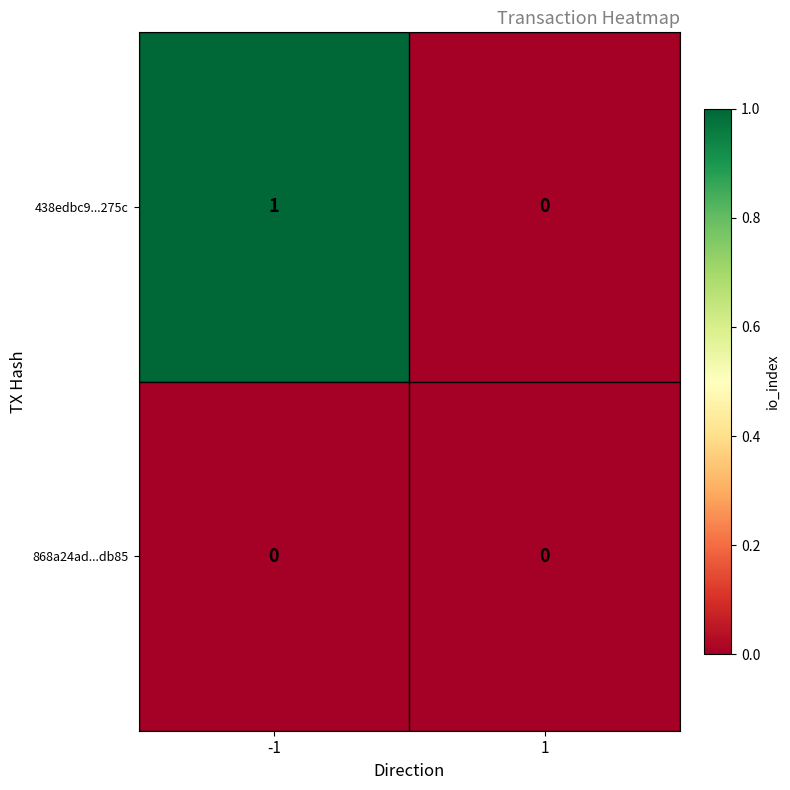

The value of 438edbc9...275c at 1 is 0. True or false?

True